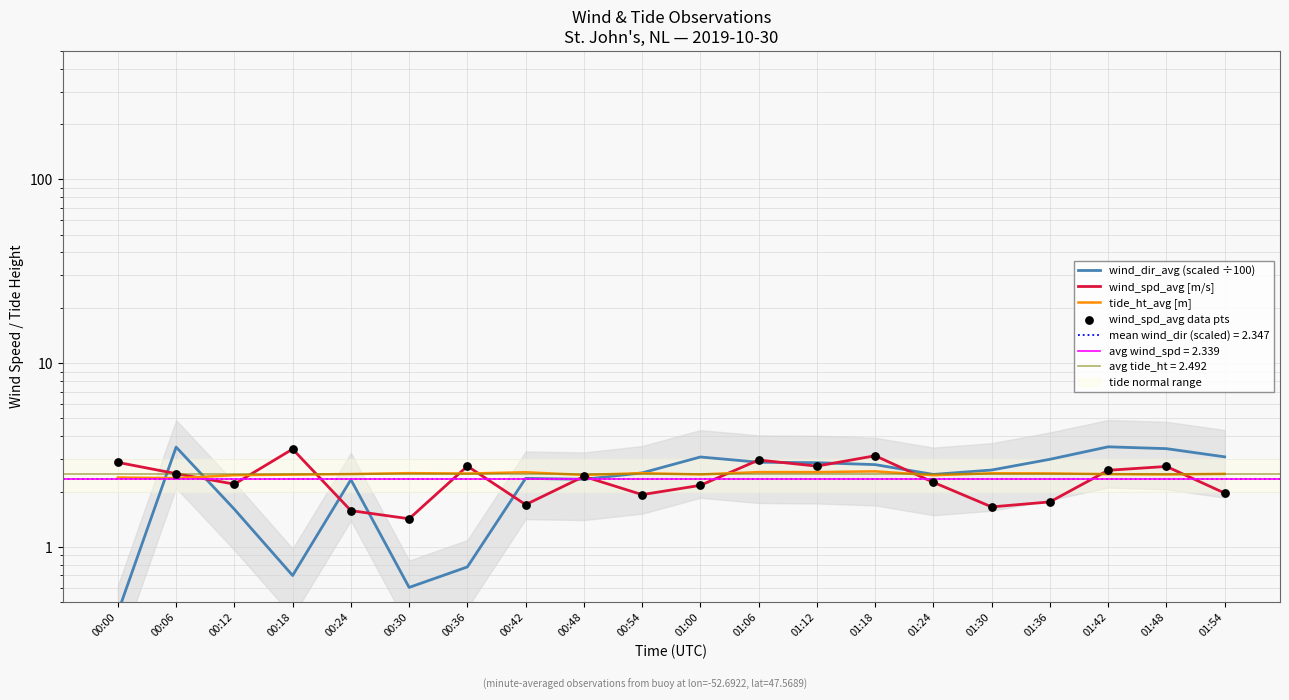

Is the value of tide_ht_avg [m] at 00:42 greater than the value of wind_spd_avg [m/s] at 01:48?

No